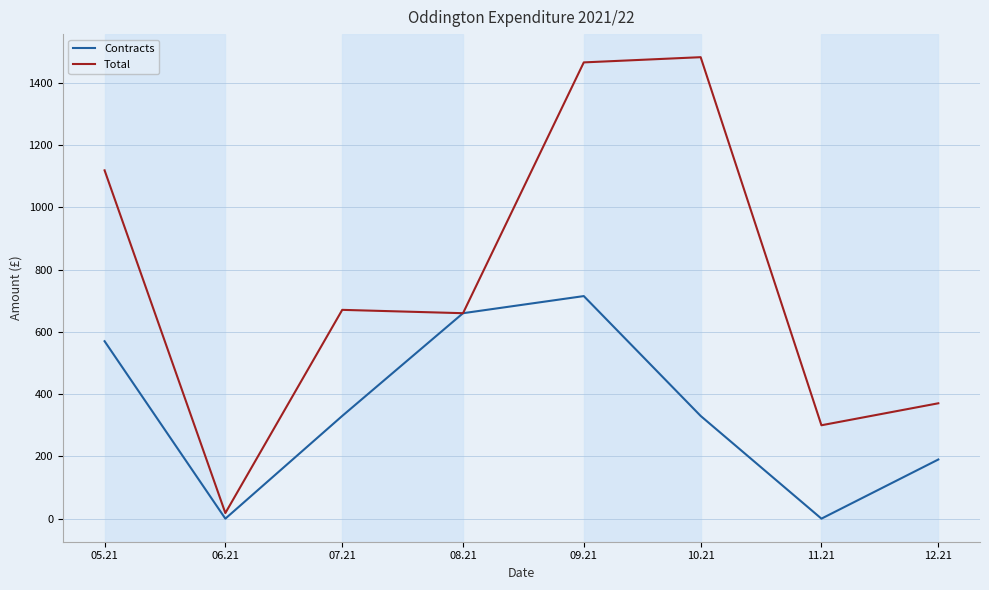

At how many categories does at least one series exceed 148?

7